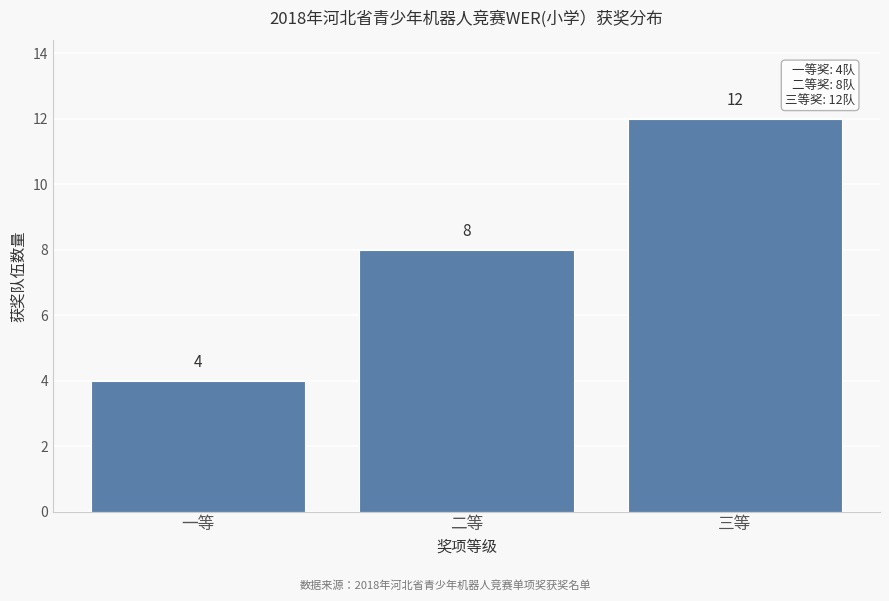

Reading right to left, extract all data points from this chart.

三等=12	二等=8	一等=4